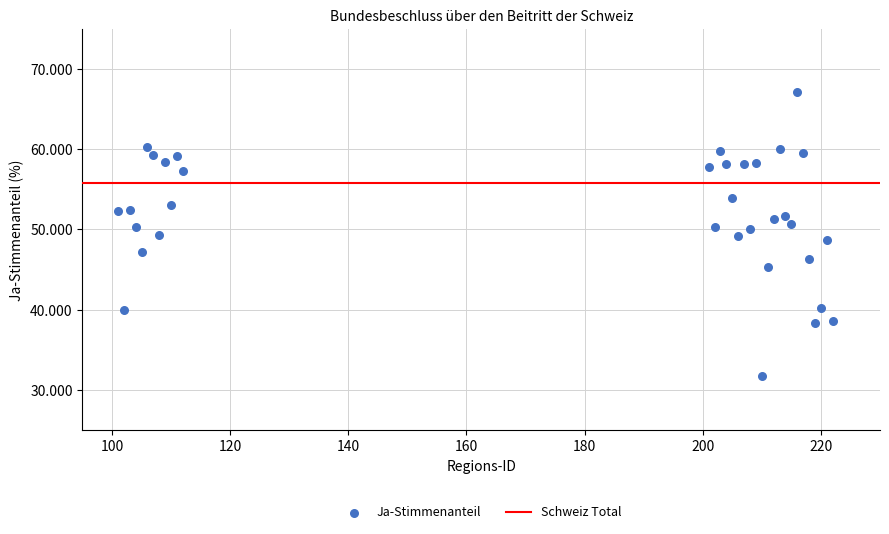

What is the range of X values (max minus min)?

121.0